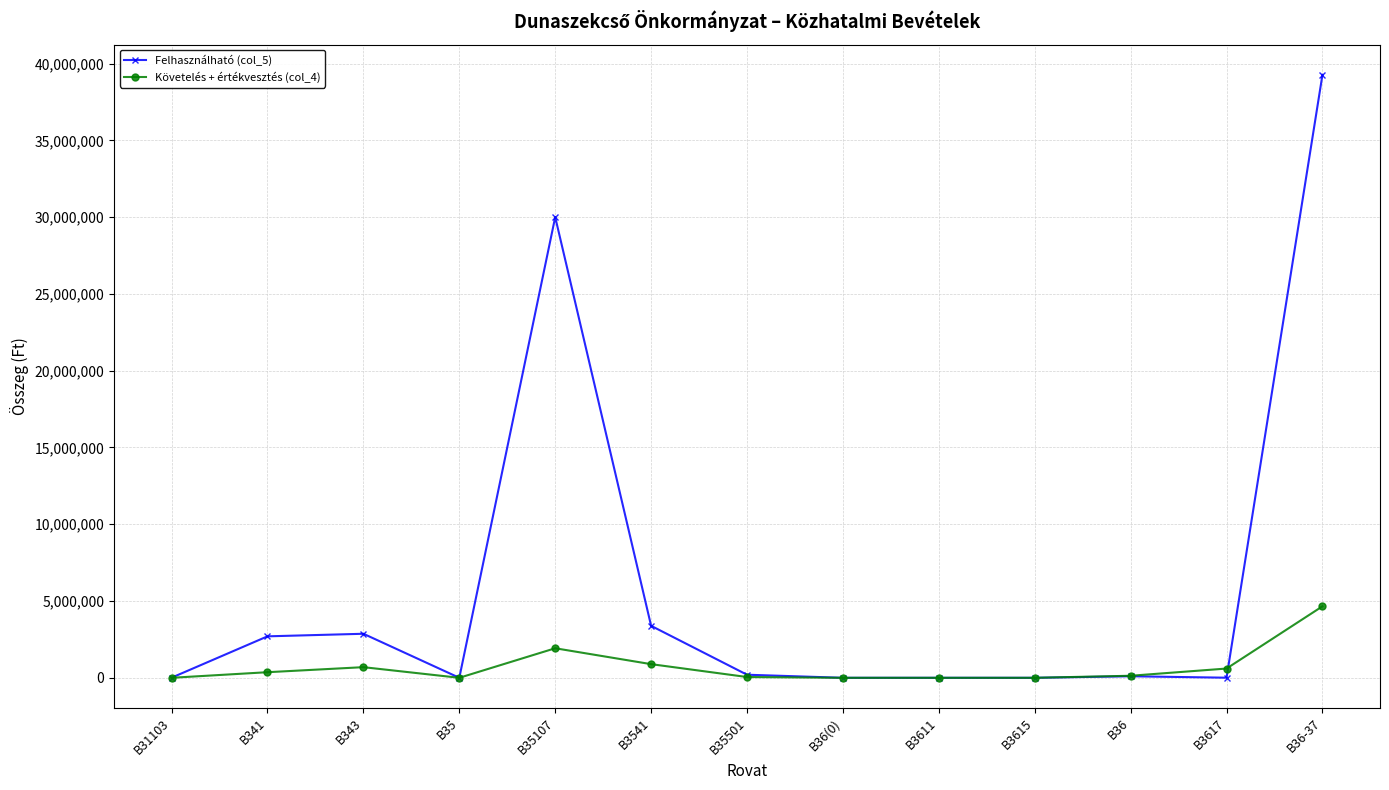

List the series in order of their peak value, lowest first.

Követelés + értékvesztés (col_4), Felhasználható (col_5)